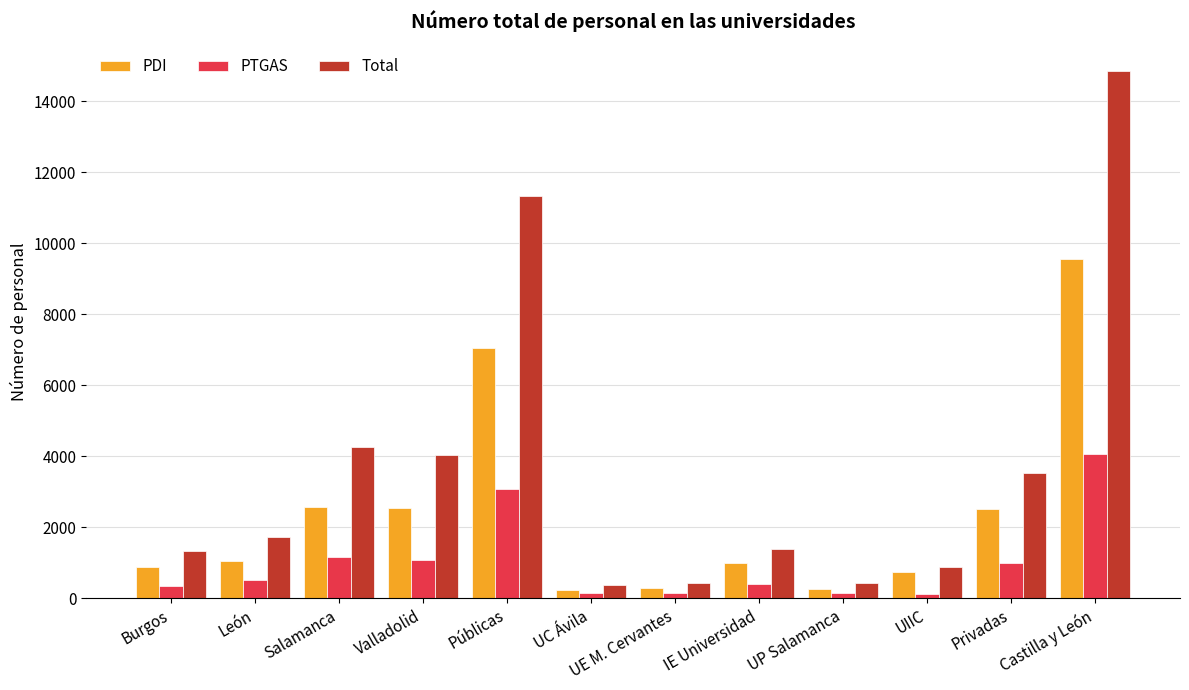

Which series has the widest spread of values?

Total